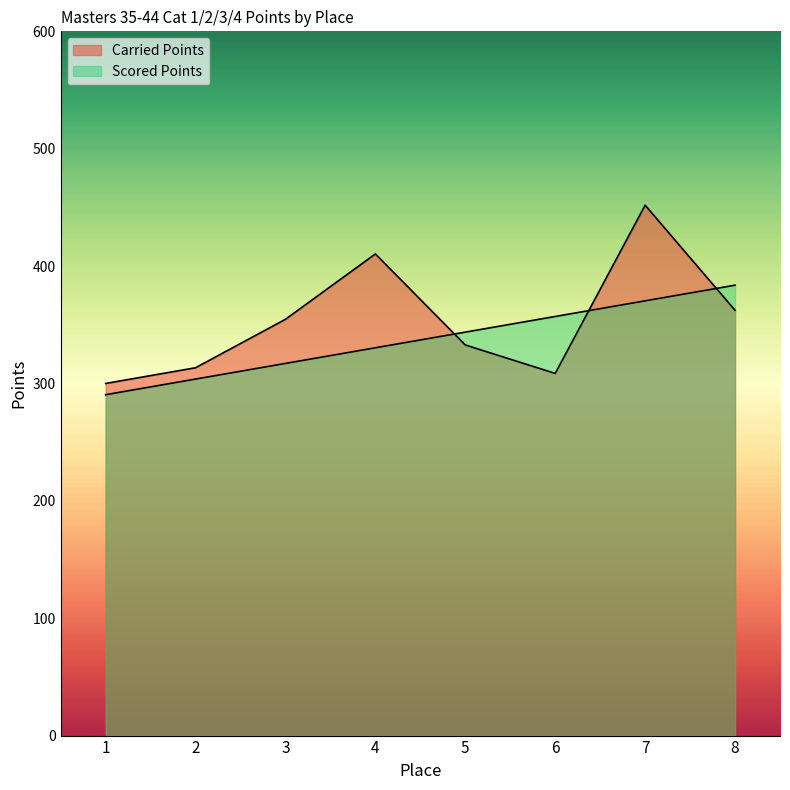

What is the lowest value of the Carried Points series?

300.0